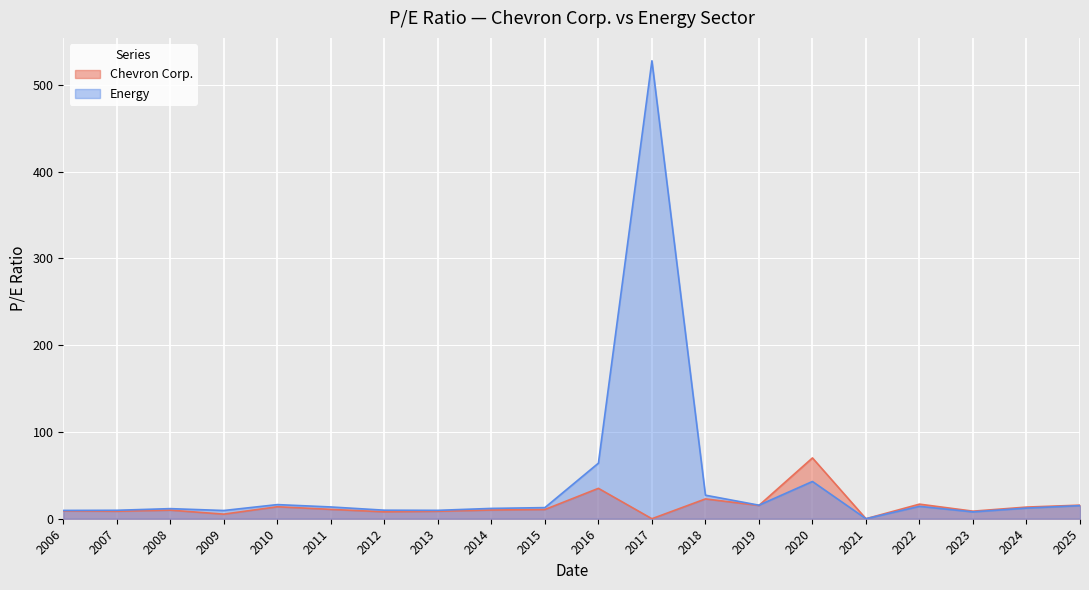

At which label is Energy closest to 263?

2016